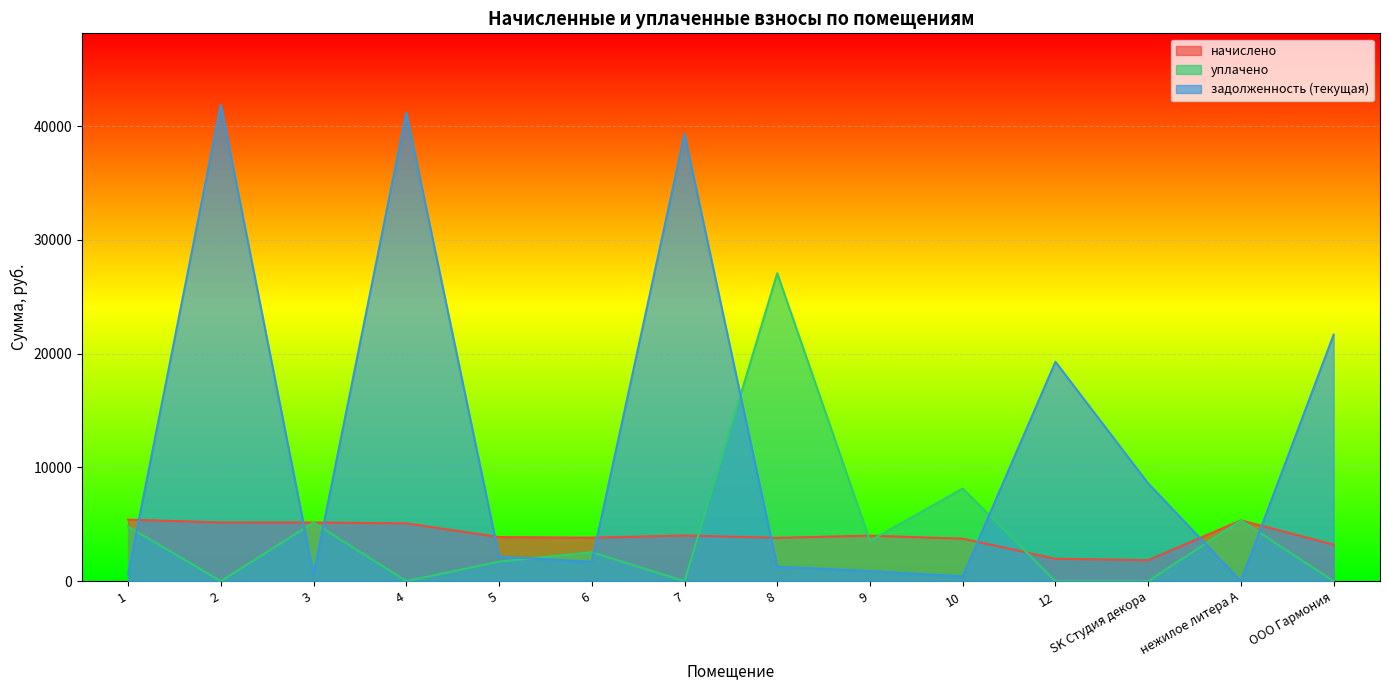

The задолженность (текущая) series shows 13340.4 at SK Студия декора. True or false?

False